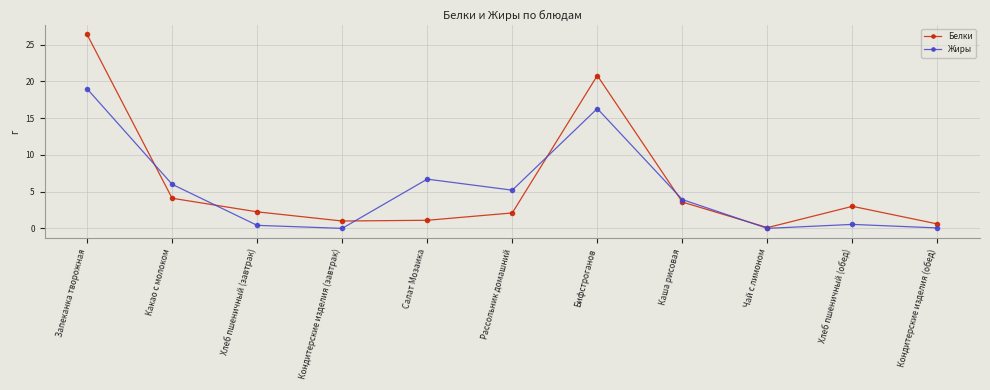

Which series changed the most between Запеканка творожная and Кондитерские изделия (обед)?

Белки